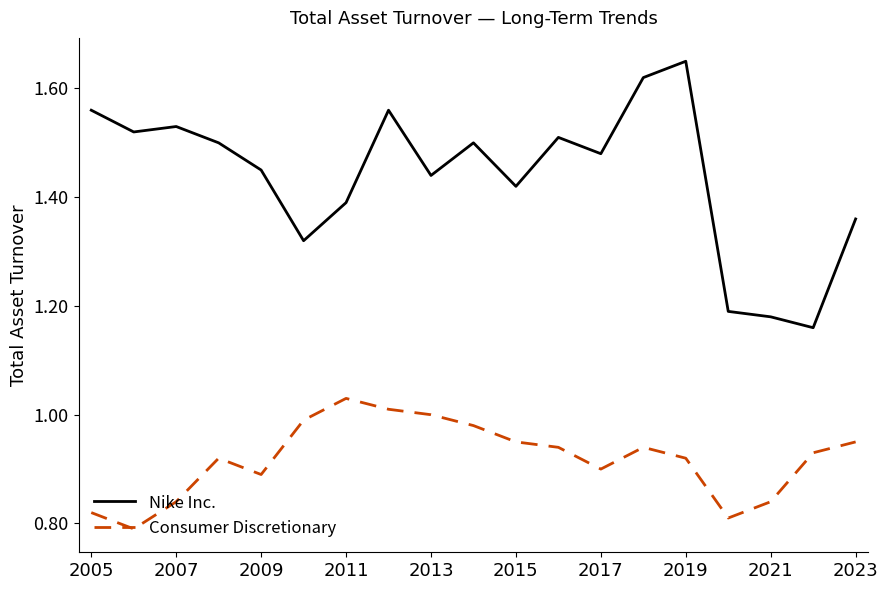

Which series has the widest spread of values?

Nike Inc.